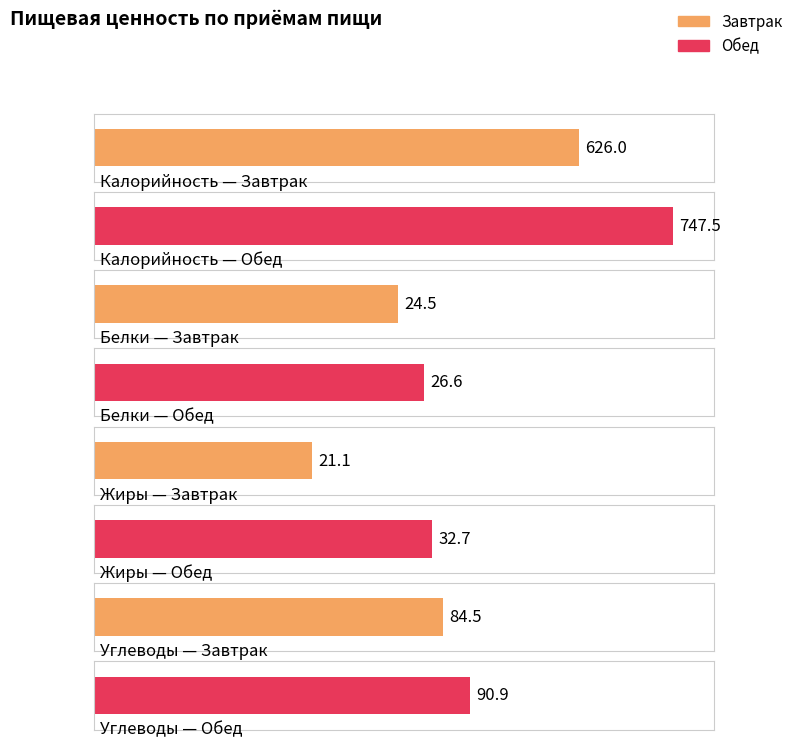

How many values in the Белки series are below 26?

1